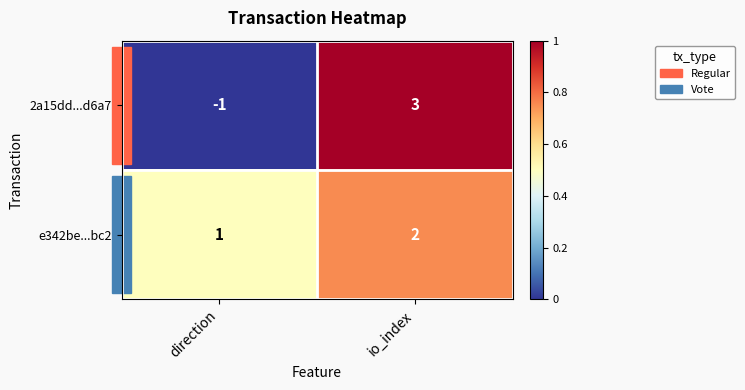

At which category is the sum across all series the highest?

io_index